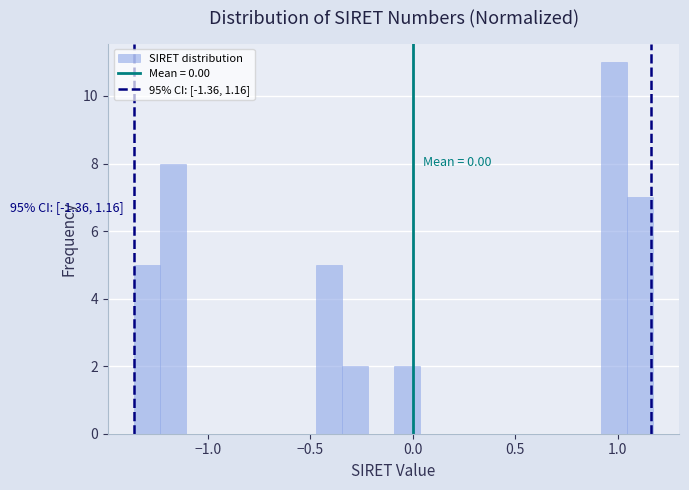

Read against the x-axis, roughly where is the centre of the tallest bar?

1.00